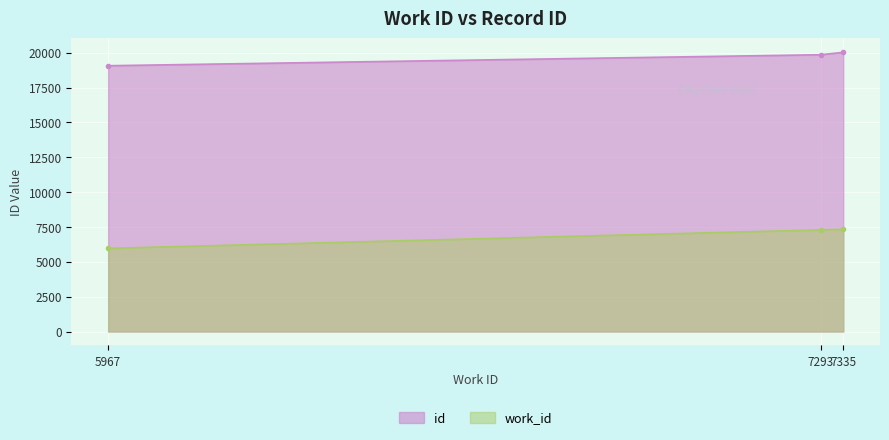

Rank the series by their maximum value, from highest to lowest.

id, work_id